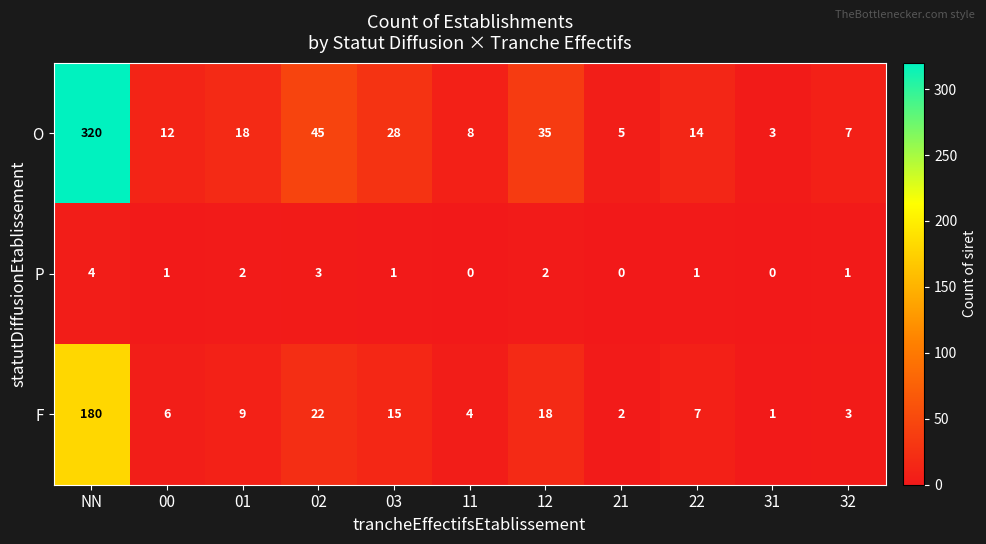

The O series shows 42 at 03. True or false?

False